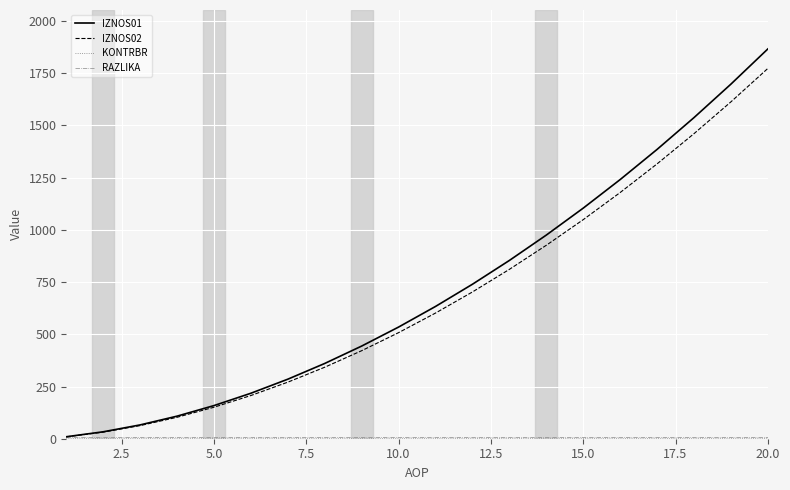

What is the highest value of the IZNOS01 series?

1865.8